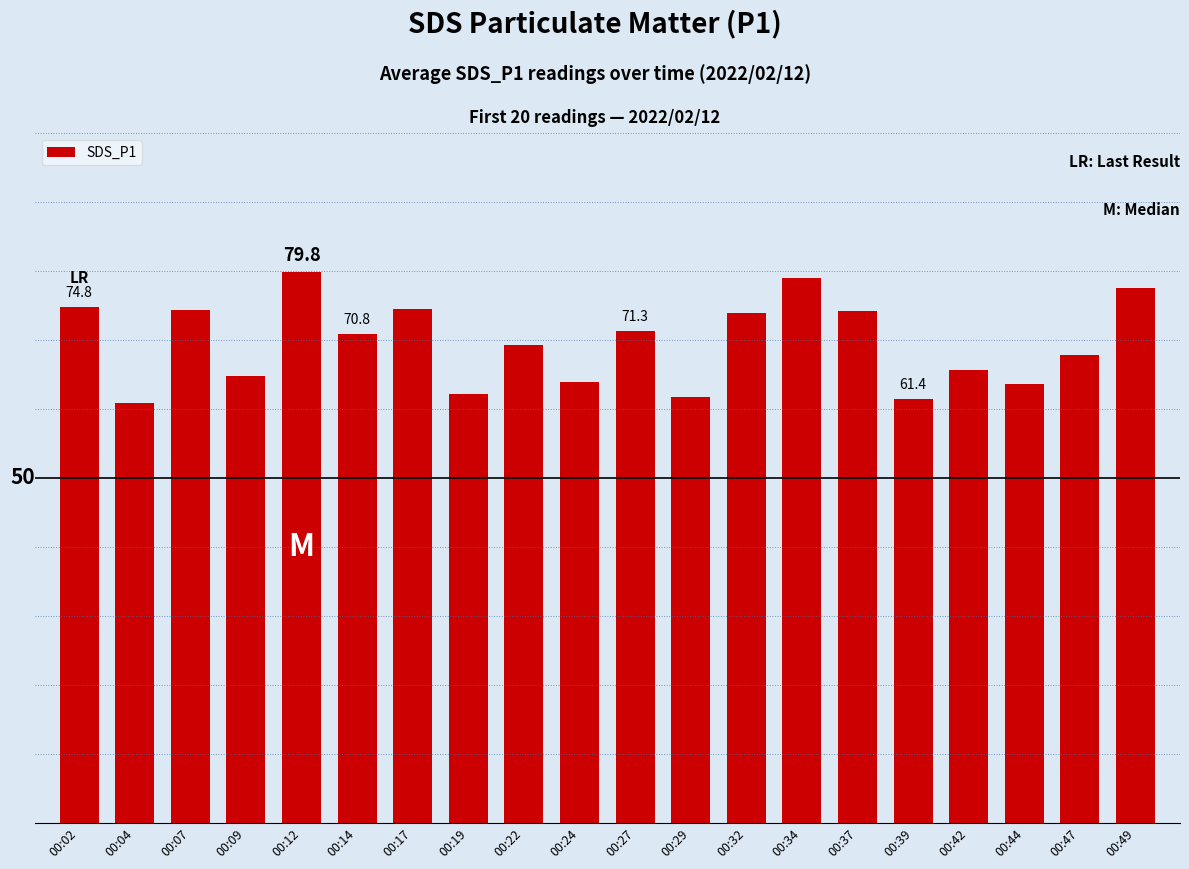

Where does the data first go above 70?

00:02